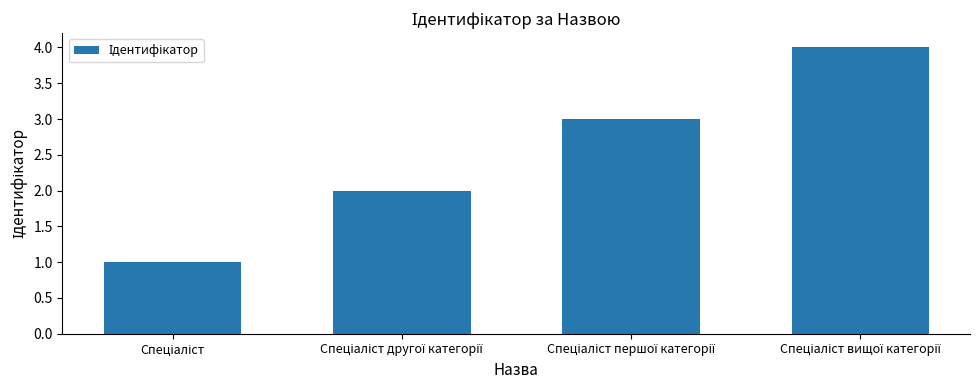

Reading left to right, list all the values displayed in this chart.

1	2	3	4